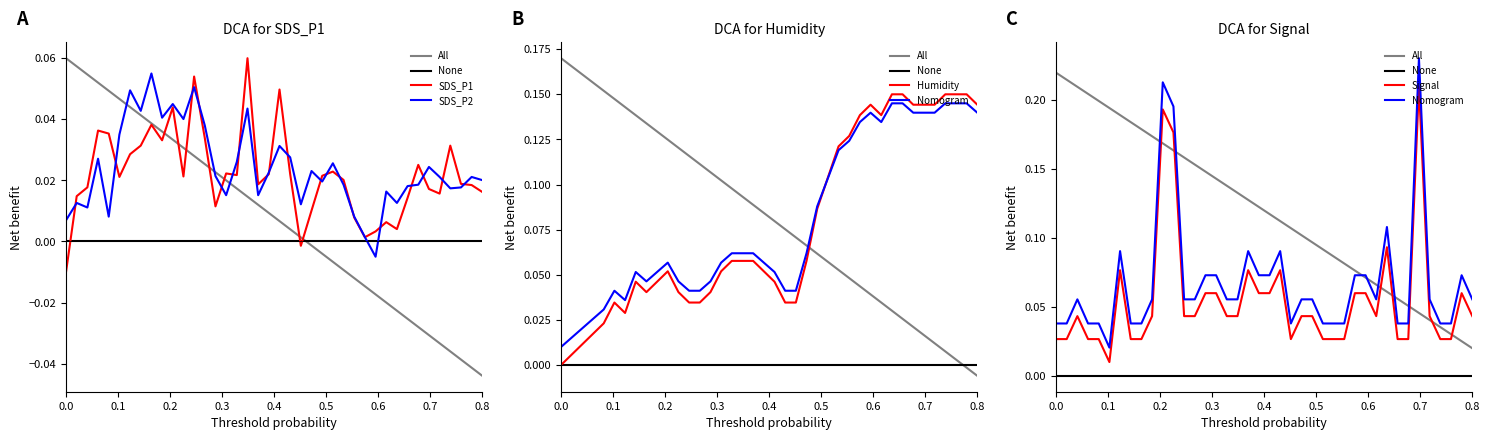

Rank the series at 00:52 from lowest to highest value.

SDS_P1, SDS_P2, Humidity, Signal